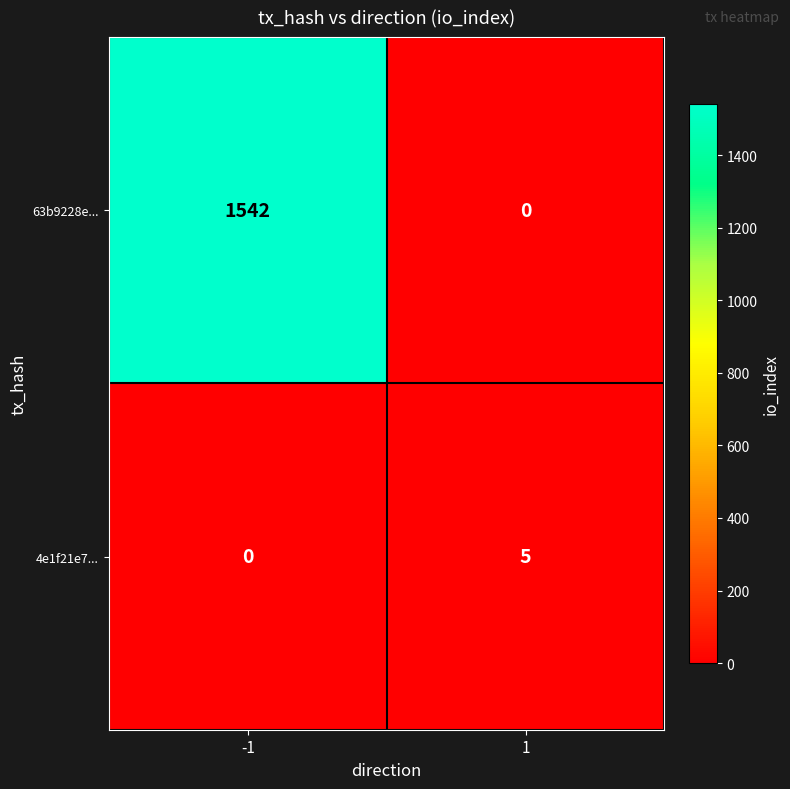

Rank the series by their maximum value, from highest to lowest.

63b9228e..., 4e1f21e7...